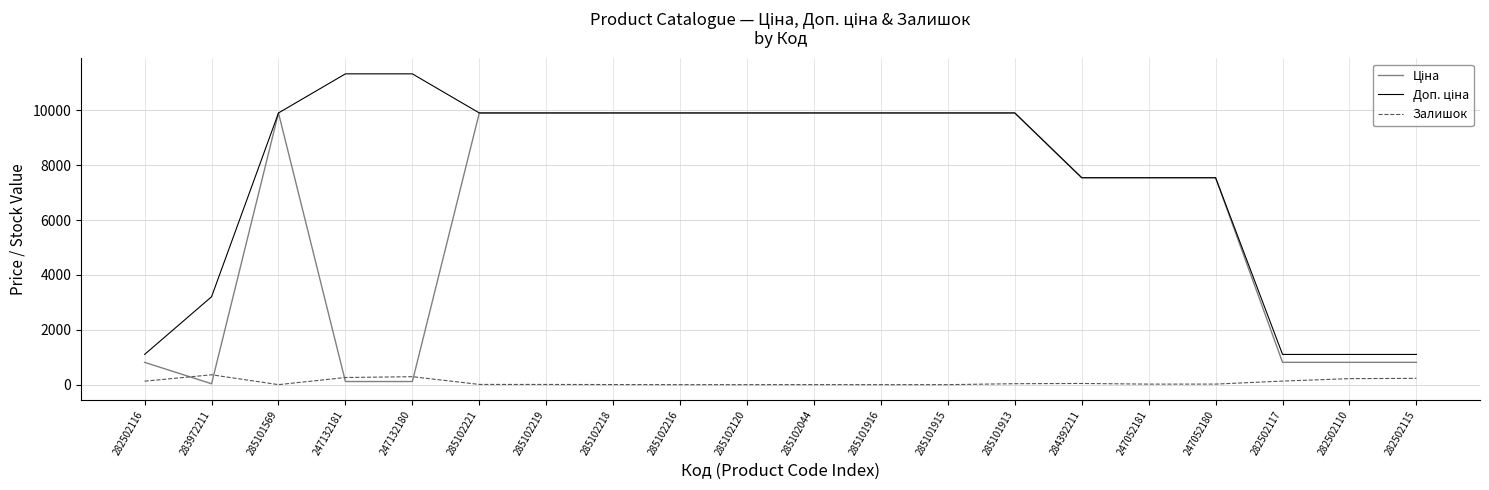

What is the maximum value for Залишок?

360.0